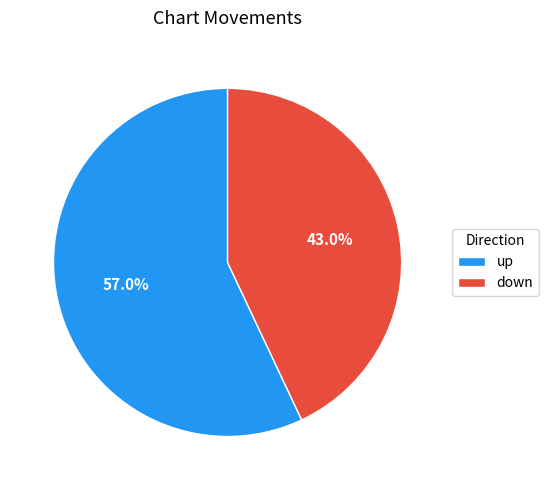

Rank the categories by value from highest to lowest.

up, down